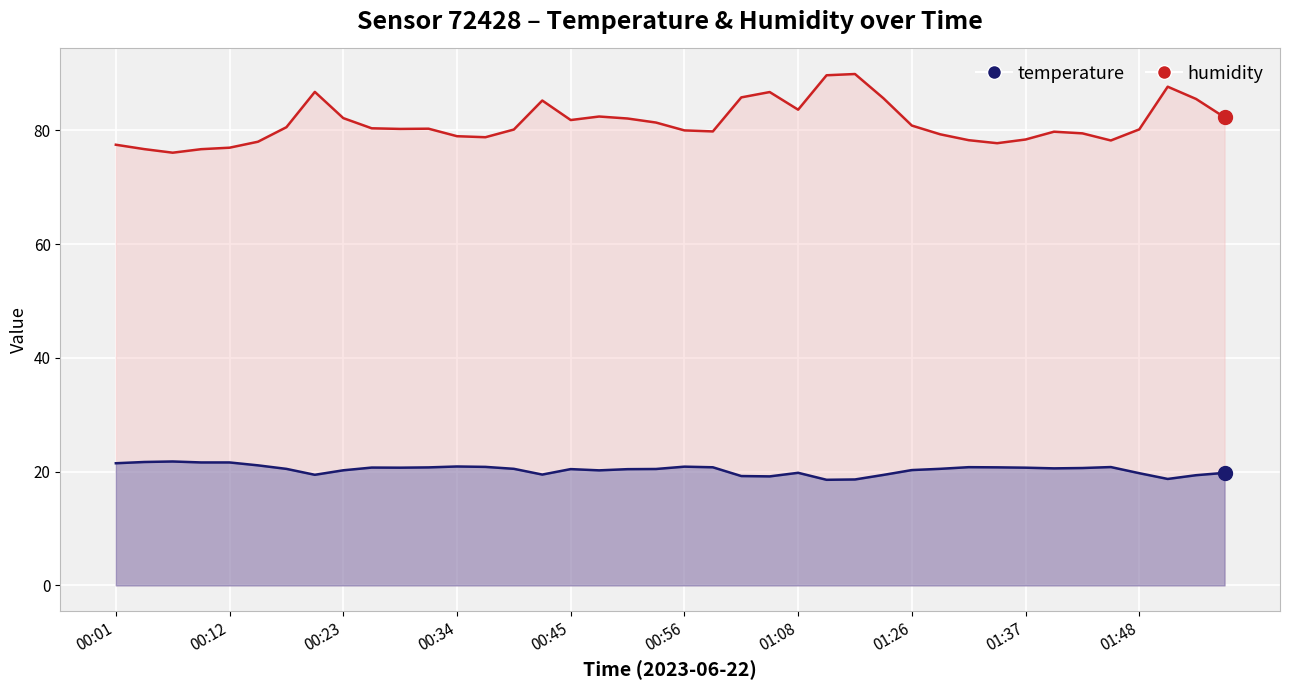

True or false: humidity has a value of 38.3 at 00:34.

False